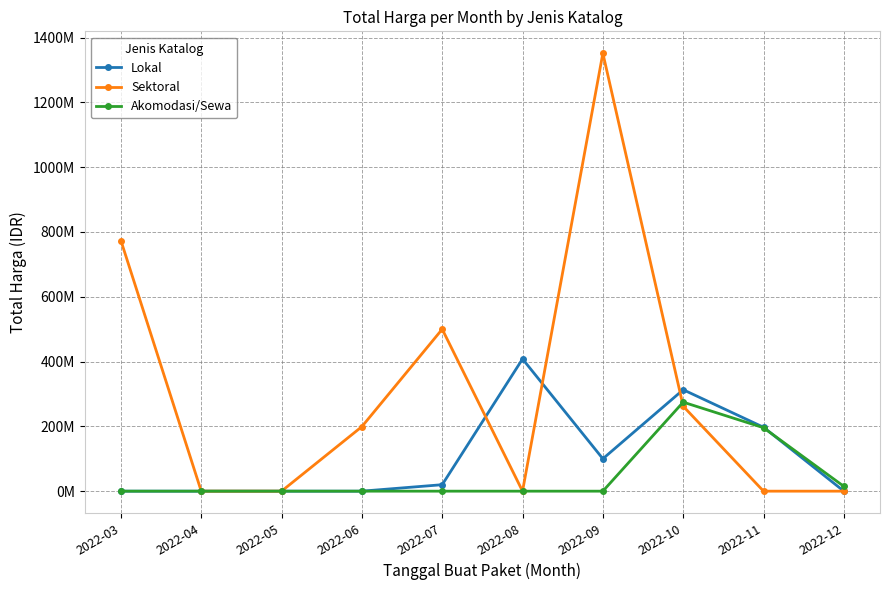

True or false: Sektoral and Akomodasi/Sewa intersect in this chart.

True